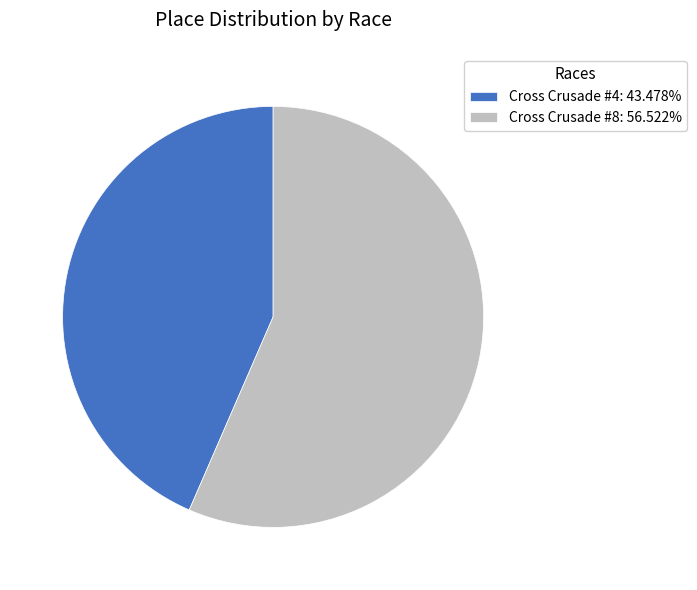

Which category has the smallest portion of the pie?

Cross Crusade #4